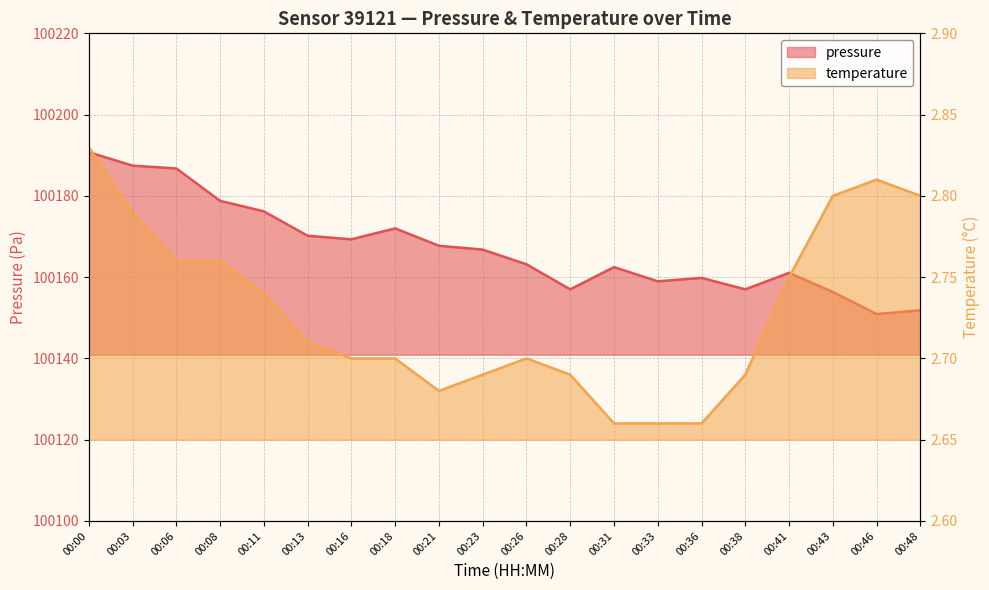

What is the total value across all series at 00:43?

100159.1